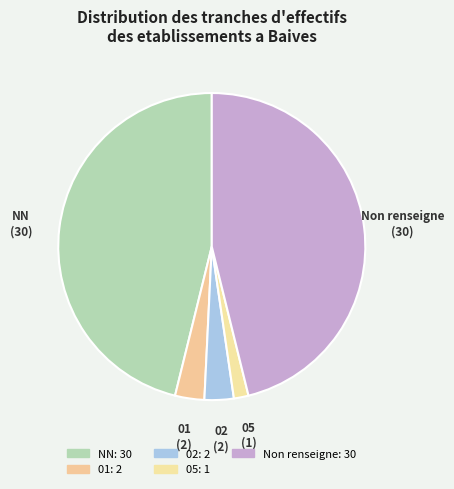

How many segments does this pie chart have?

5